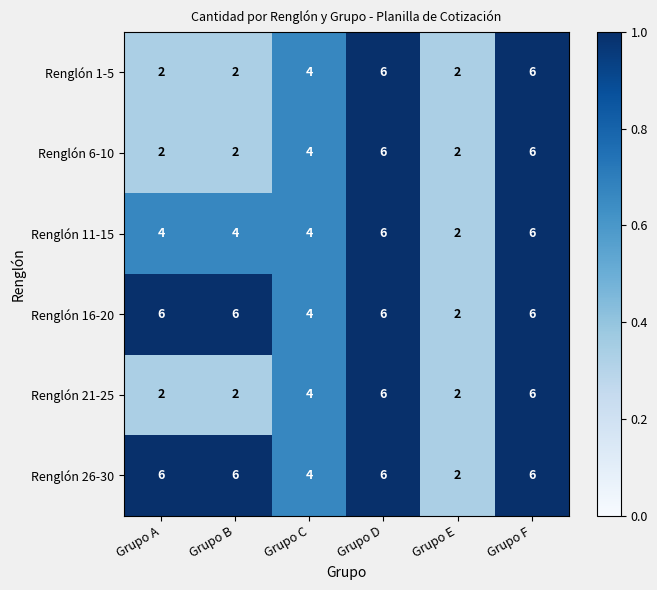

What is the maximum value for Renglón 11-15?

6